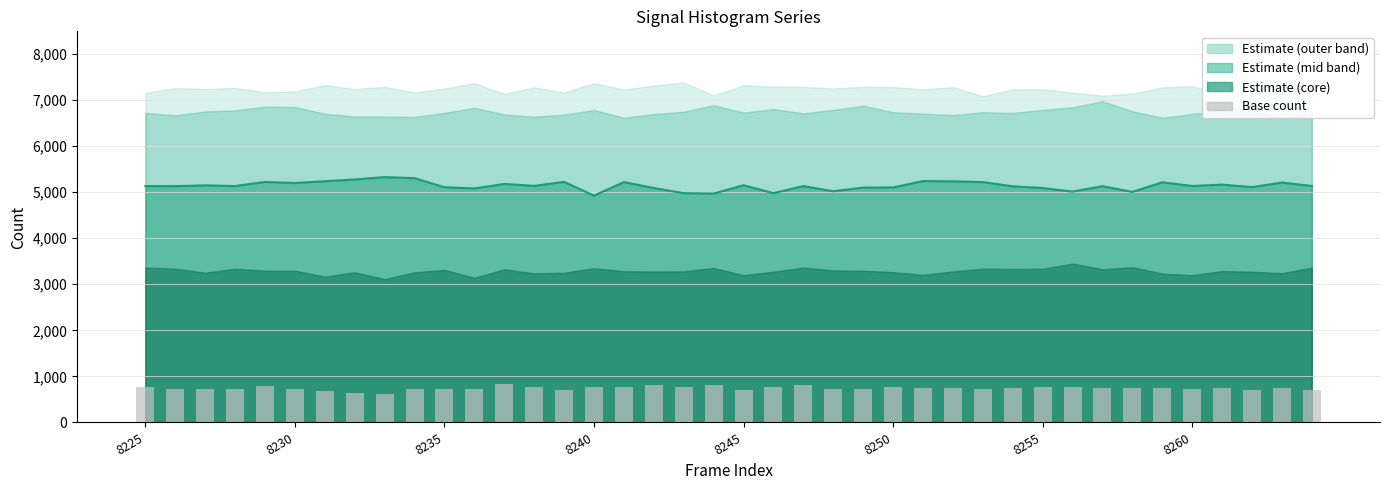

At which label does the data first exceed 743?

8225